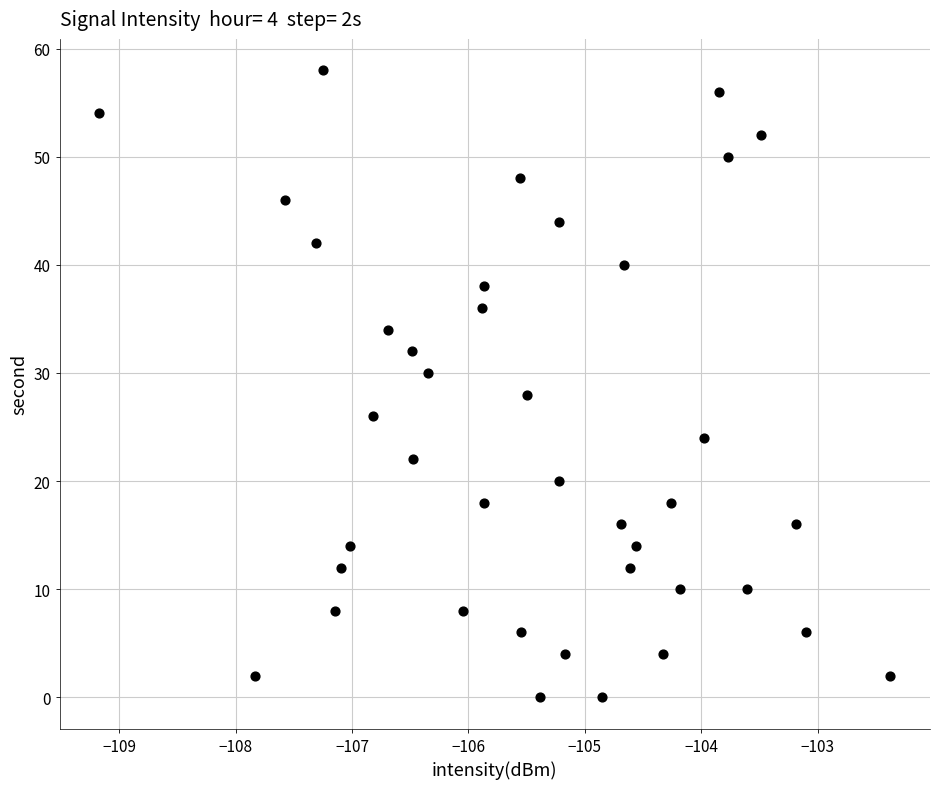

What is the range of Y values (max minus min)?

58